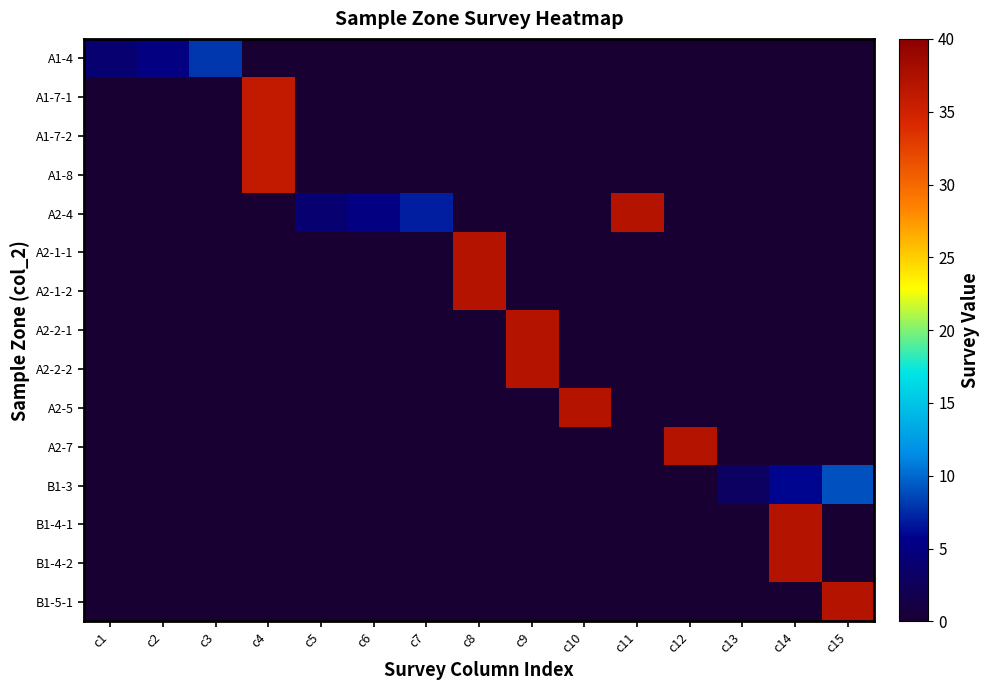

Reading left to right, extract all data points from this chart.

A1-4: c1=4	c2=5	c3=8	c4=0	c5=0	c6=0	c7=0	c8=0	c9=0	c10=0	c11=0	c12=0	c13=0	c14=0	c15=0
A1-7-1: c1=0	c2=0	c3=0	c4=36	c5=0	c6=0	c7=0	c8=0	c9=0	c10=0	c11=0	c12=0	c13=0	c14=0	c15=0
A1-7-2: c1=0	c2=0	c3=0	c4=36	c5=0	c6=0	c7=0	c8=0	c9=0	c10=0	c11=0	c12=0	c13=0	c14=0	c15=0
A1-8: c1=0	c2=0	c3=0	c4=36	c5=0	c6=0	c7=0	c8=0	c9=0	c10=0	c11=0	c12=0	c13=0	c14=0	c15=0
A2-4: c1=0	c2=0	c3=0	c4=0	c5=4	c6=5	c7=7	c8=0	c9=0	c10=0	c11=37	c12=0	c13=0	c14=0	c15=0
A2-1-1: c1=0	c2=0	c3=0	c4=0	c5=0	c6=0	c7=0	c8=37	c9=0	c10=0	c11=0	c12=0	c13=0	c14=0	c15=0
A2-1-2: c1=0	c2=0	c3=0	c4=0	c5=0	c6=0	c7=0	c8=37	c9=0	c10=0	c11=0	c12=0	c13=0	c14=0	c15=0
A2-2-1: c1=0	c2=0	c3=0	c4=0	c5=0	c6=0	c7=0	c8=0	c9=37	c10=0	c11=0	c12=0	c13=0	c14=0	c15=0
A2-2-2: c1=0	c2=0	c3=0	c4=0	c5=0	c6=0	c7=0	c8=0	c9=37	c10=0	c11=0	c12=0	c13=0	c14=0	c15=0
A2-5: c1=0	c2=0	c3=0	c4=0	c5=0	c6=0	c7=0	c8=0	c9=0	c10=37	c11=0	c12=0	c13=0	c14=0	c15=0
A2-7: c1=0	c2=0	c3=0	c4=0	c5=0	c6=0	c7=0	c8=0	c9=0	c10=0	c11=0	c12=37	c13=0	c14=0	c15=0
B1-3: c1=0	c2=0	c3=0	c4=0	c5=0	c6=0	c7=0	c8=0	c9=0	c10=0	c11=0	c12=0	c13=3	c14=6	c15=9
B1-4-1: c1=0	c2=0	c3=0	c4=0	c5=0	c6=0	c7=0	c8=0	c9=0	c10=0	c11=0	c12=0	c13=0	c14=37	c15=0
B1-4-2: c1=0	c2=0	c3=0	c4=0	c5=0	c6=0	c7=0	c8=0	c9=0	c10=0	c11=0	c12=0	c13=0	c14=37	c15=0
B1-5-1: c1=0	c2=0	c3=0	c4=0	c5=0	c6=0	c7=0	c8=0	c9=0	c10=0	c11=0	c12=0	c13=0	c14=0	c15=37